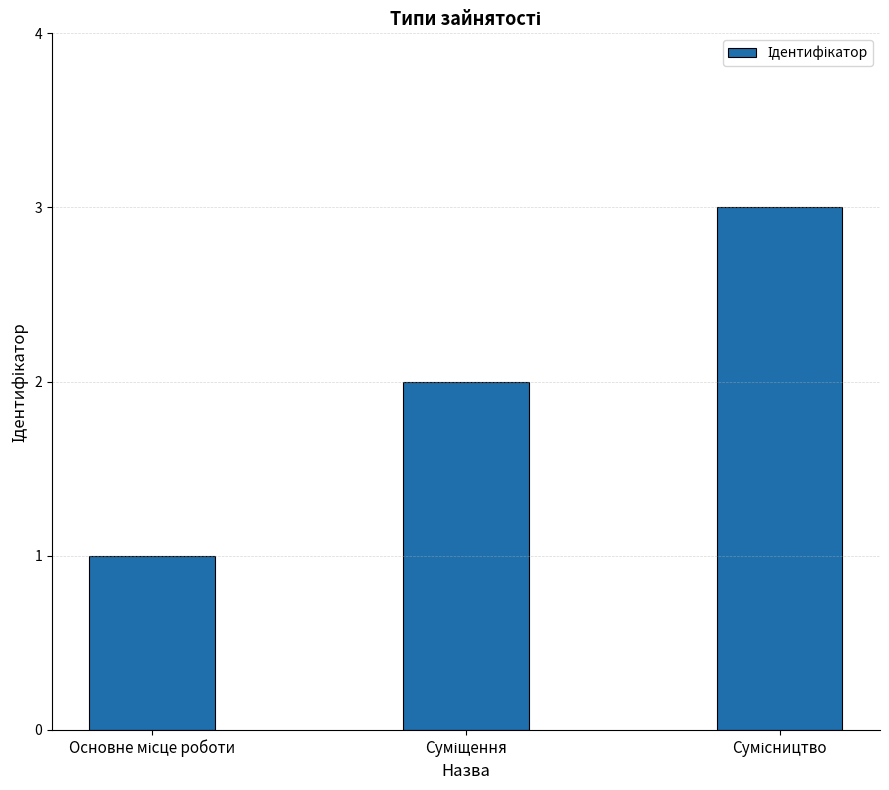

What is the sum of all values?

6